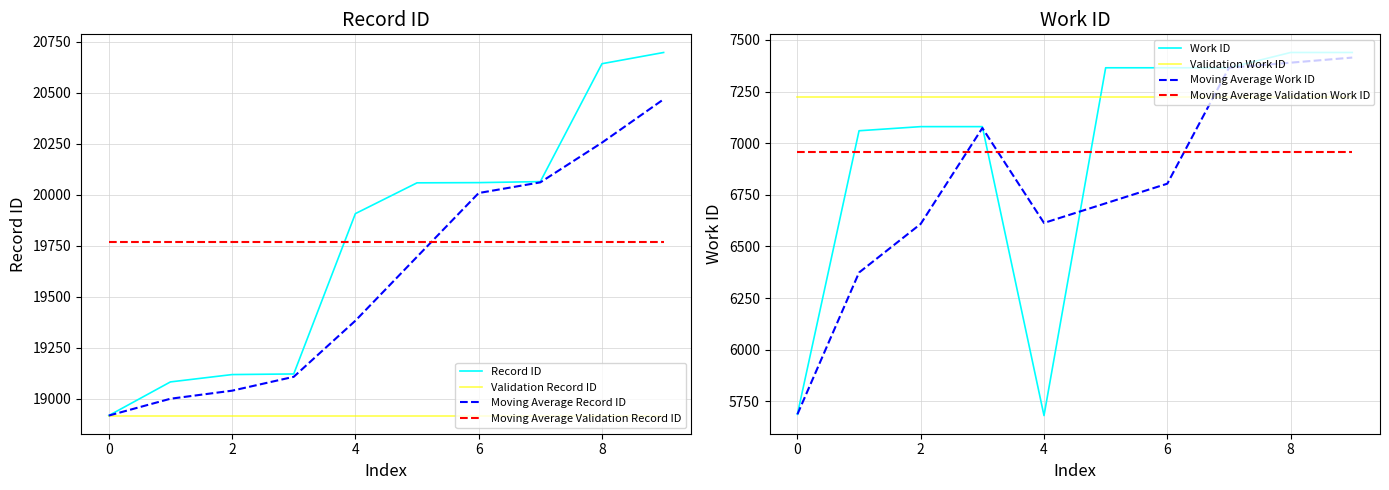

The id series shows 30856 at 19083. True or false?

False